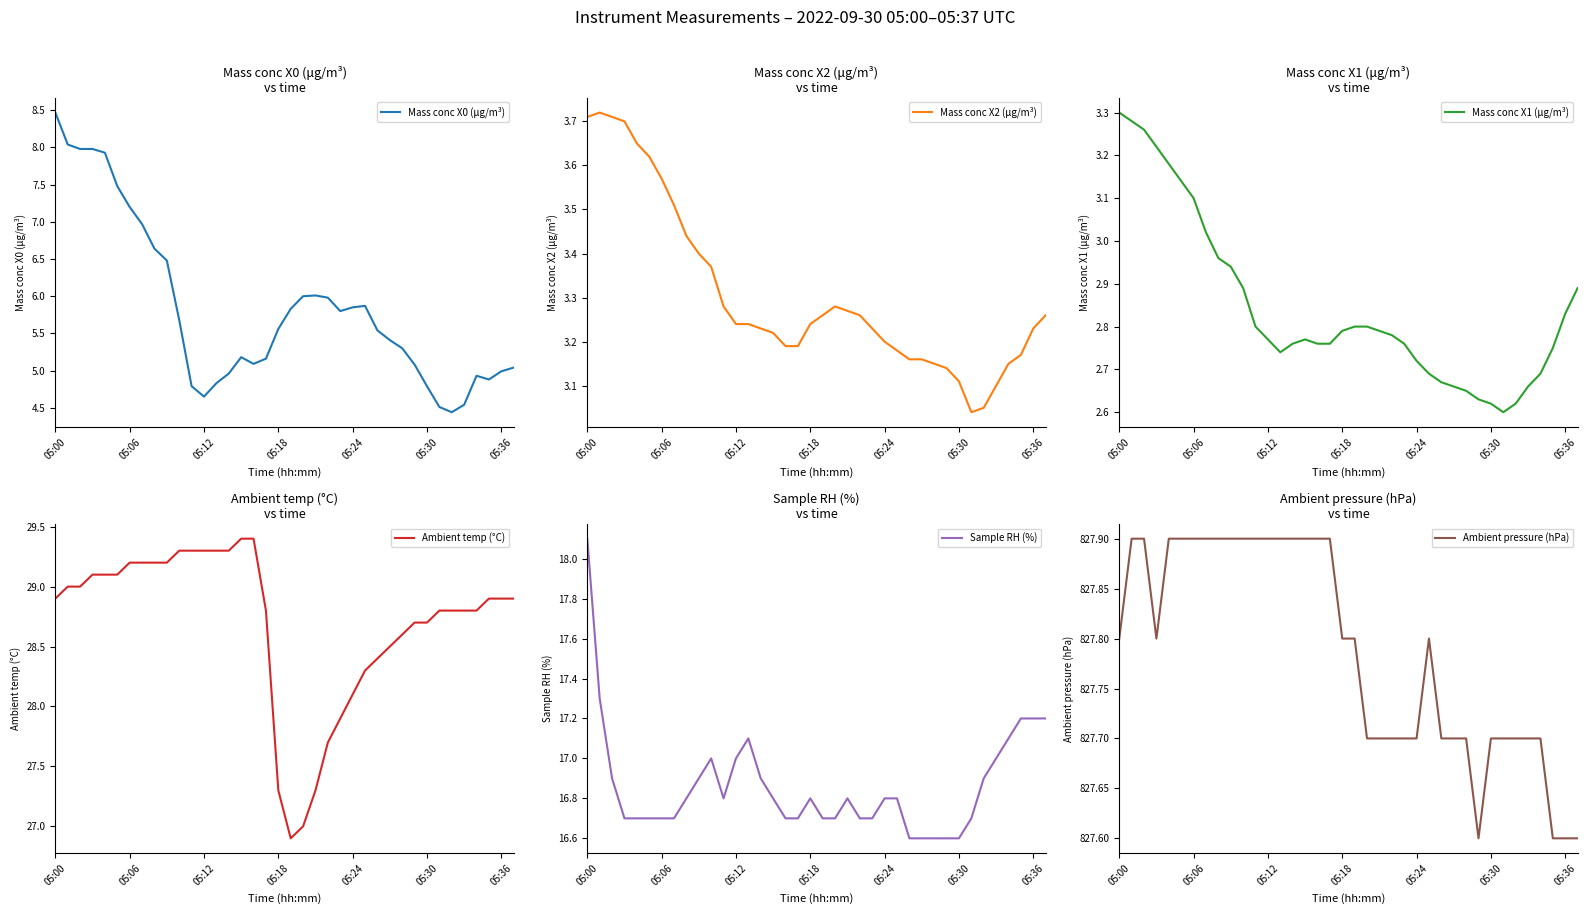

True or false: Mass conc X1 (μg/m³) and Sample RH (%) cross at least once.

False